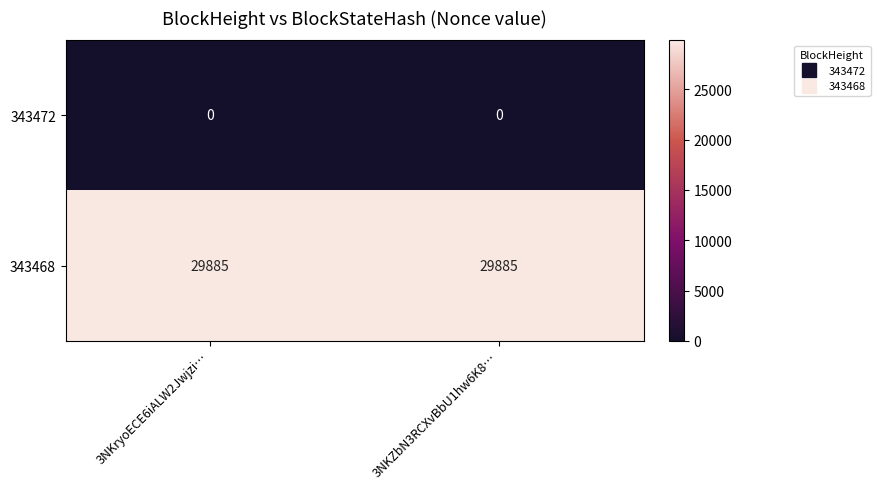

Which series has the largest total across all categories?

343468